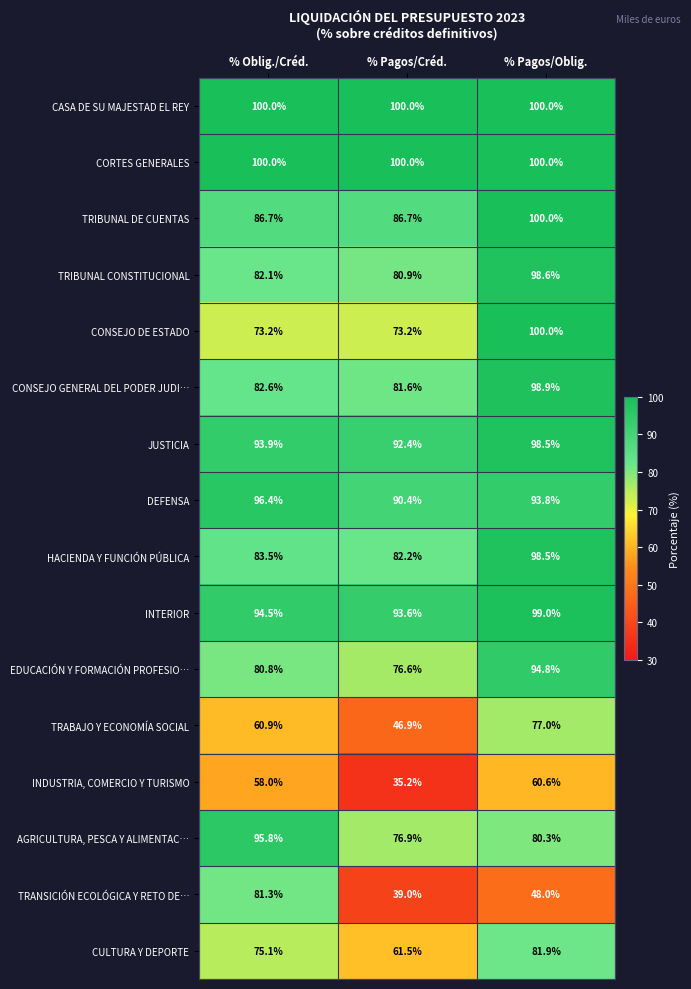

What is the approximate value of HACIENDA Y FUNCIÓN PÚBLICA at % Oblig./Créd.?

83.5